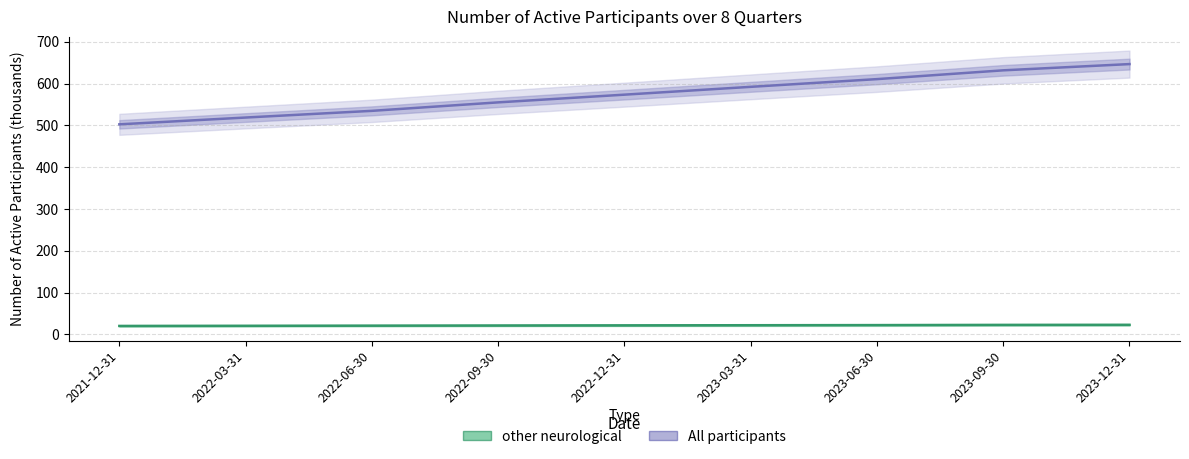

What is the maximum value for other neurological?

23.1